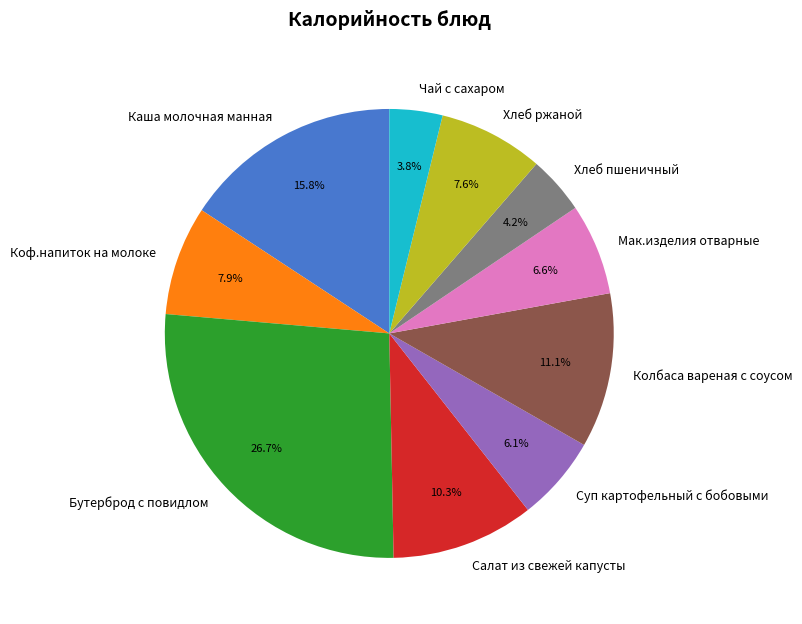

The Хлеб пшеничный slice represents 4% of the pie. True or false?

True